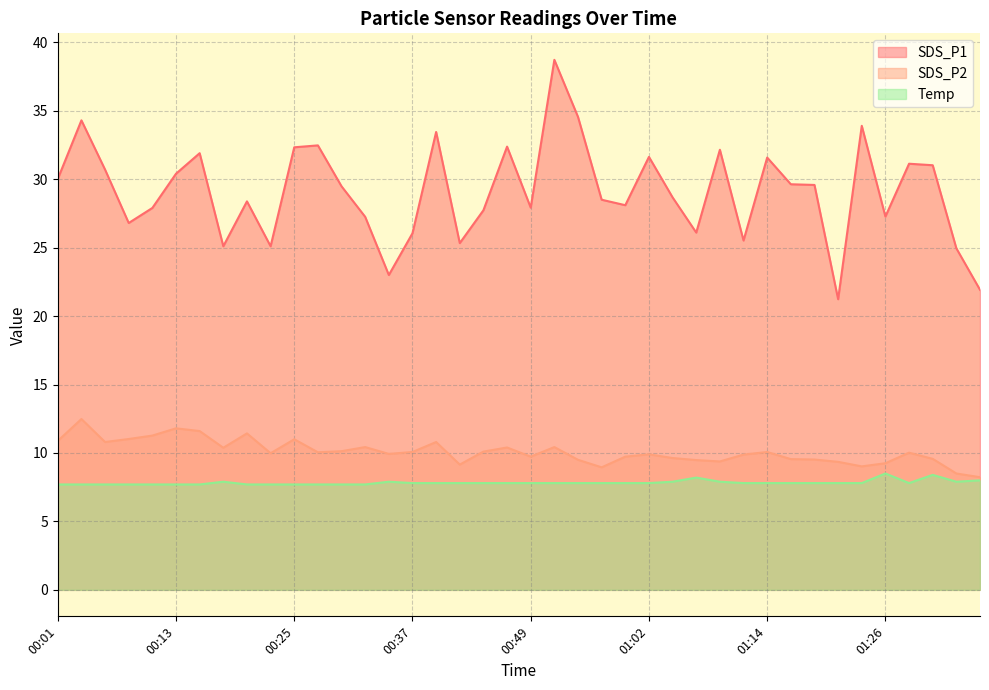

At how many categories does at least one series exceed 10?

40